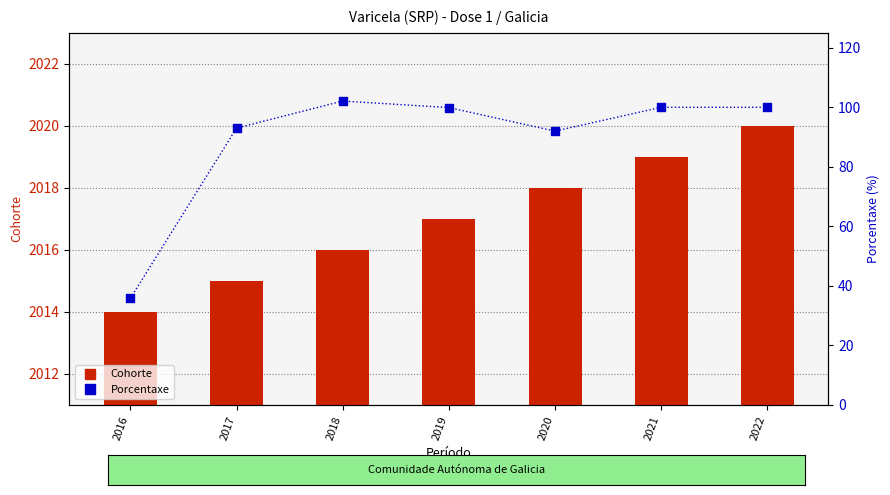

What is the total value across all series at 2019?

2116.9